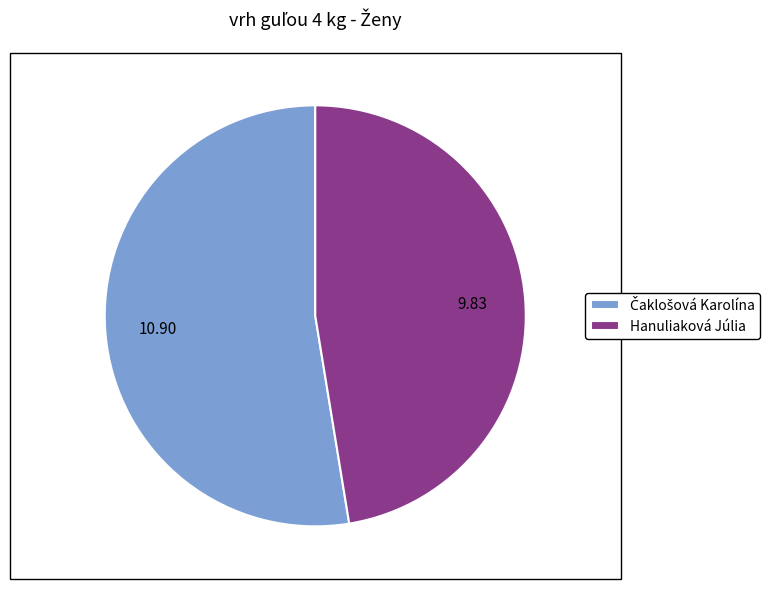

Which slice is the smallest?

Hanuliaková Júlia